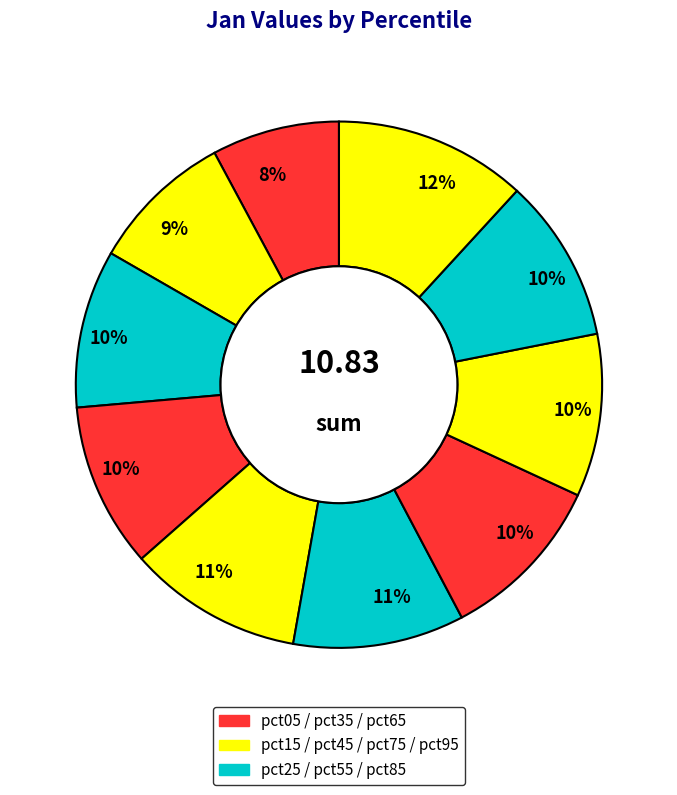

How many segments does this pie chart have?

10